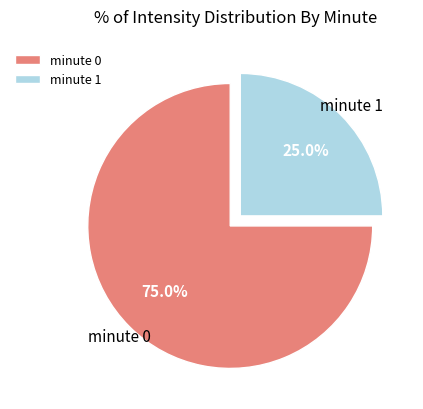

Which has a higher value, minute 0 or minute 1?

minute 0